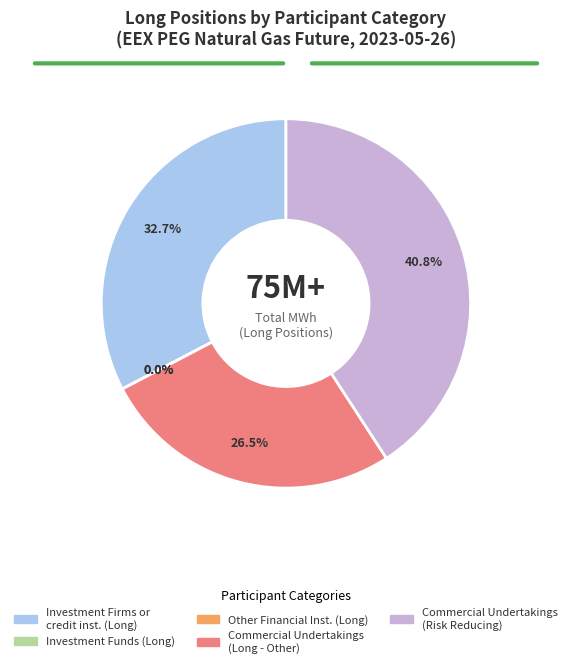

What is the smallest slice in the pie chart?

Investment Funds (Long)